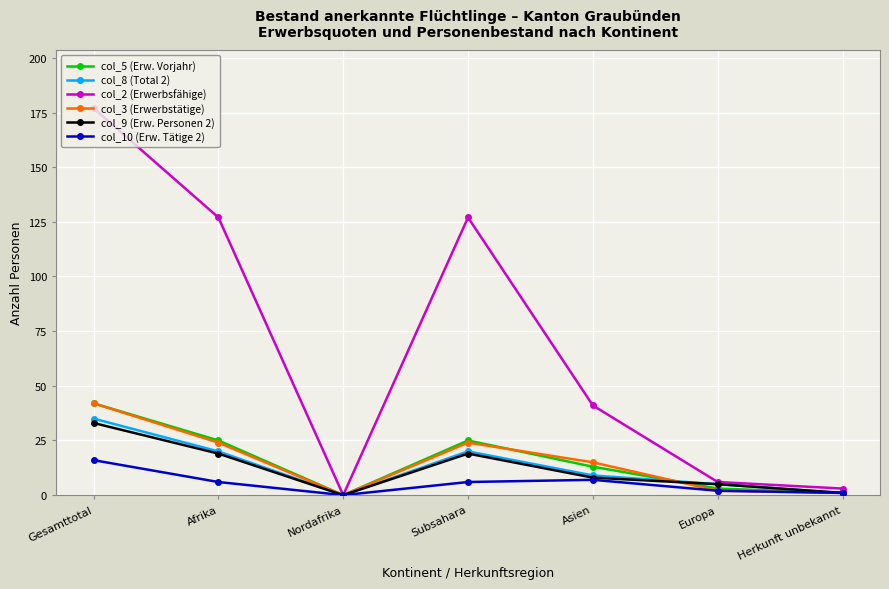

What is the sum of all col_10 (Erw. Tätige 2) values?

38